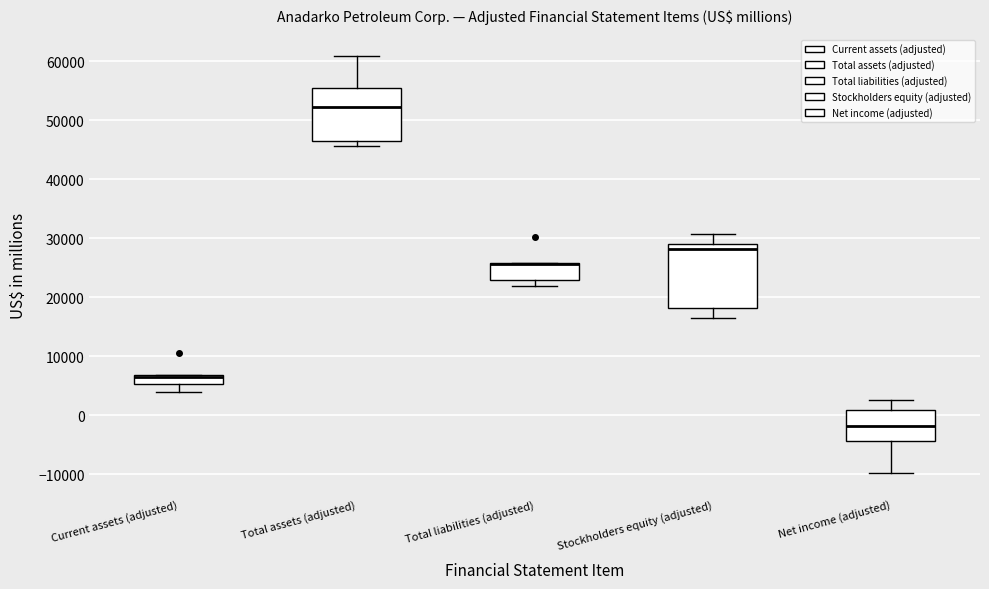

Where is the upper edge of the box for Total assets (adjusted) on the y-axis? The values are not printed on the chart, so give them approximately, as read against the axis.

55000